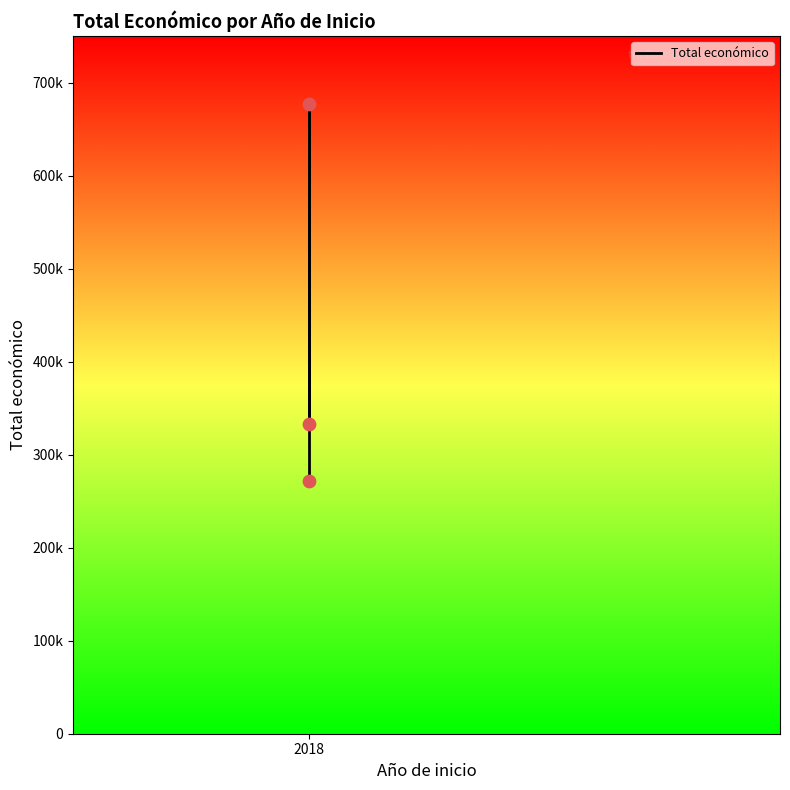

What is the change in value from 2018 to 1?

+405873